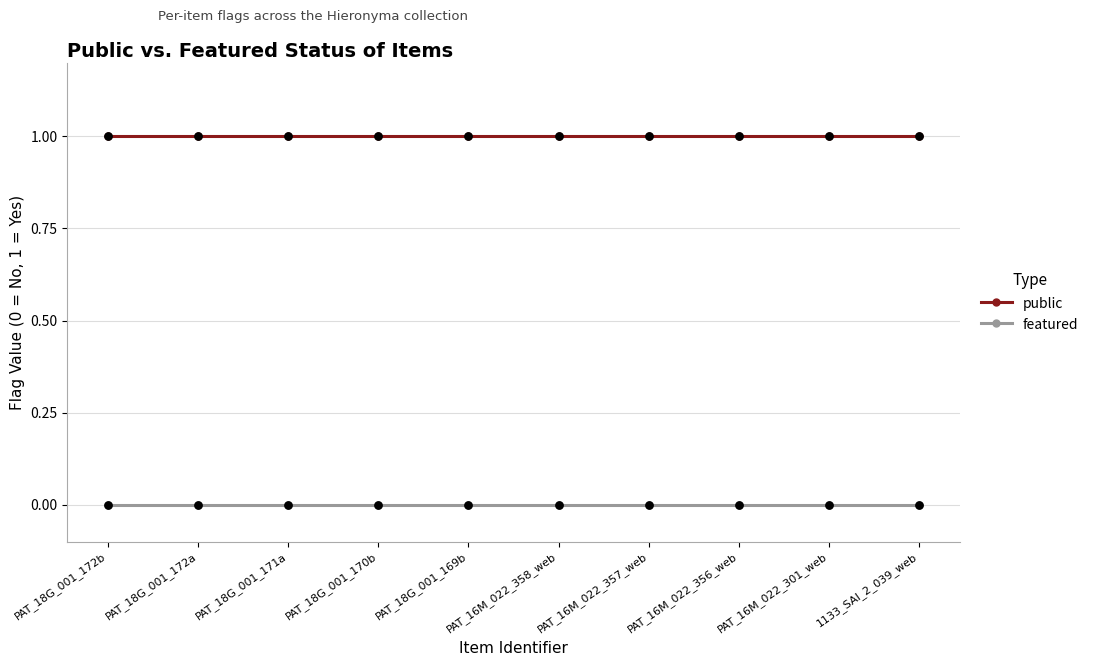

Is the value of featured at PAT_18G_001_169b greater than the value of public at PAT_18G_001_172a?

No